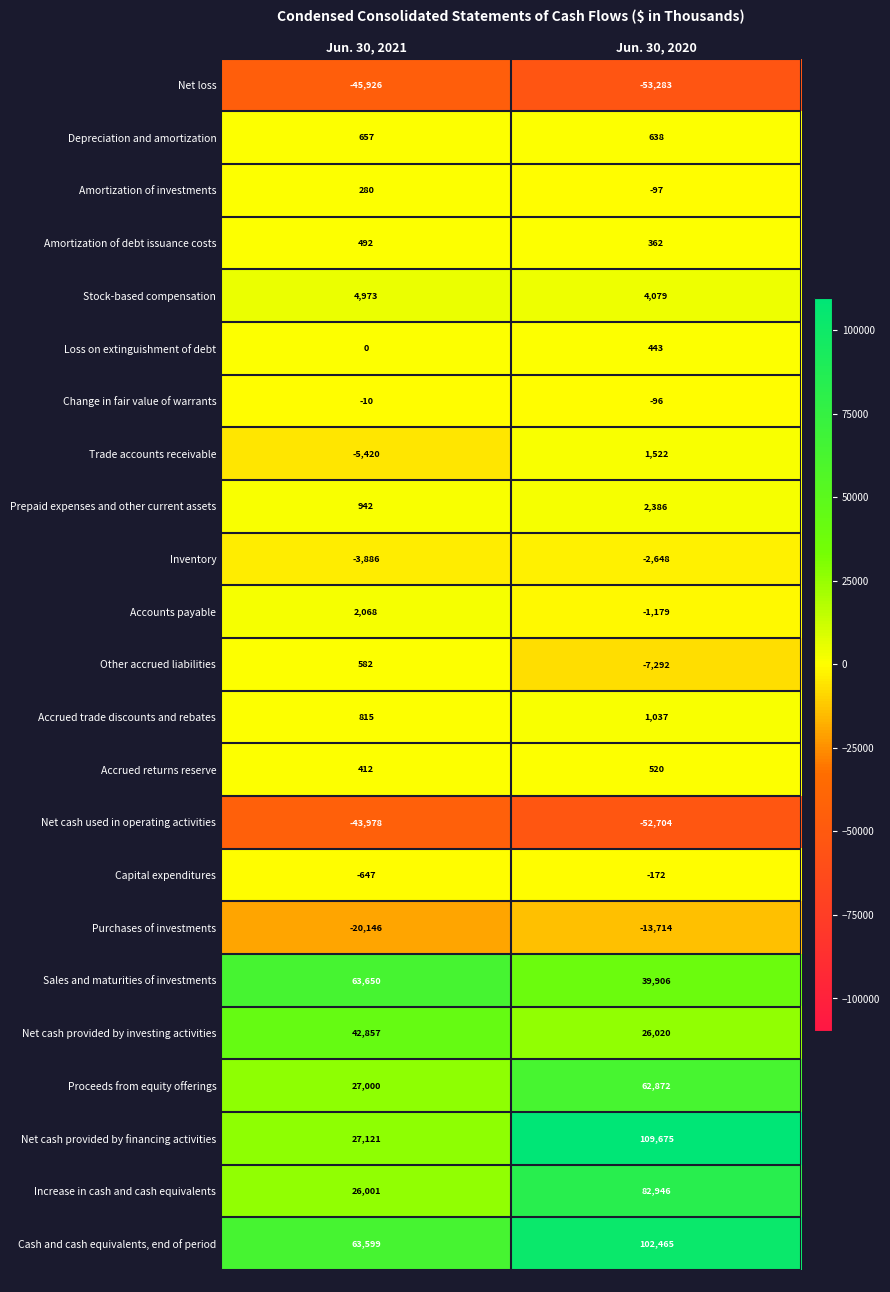

What is the approximate value of Stock-based compensation at Jun. 30, 2021?

4973